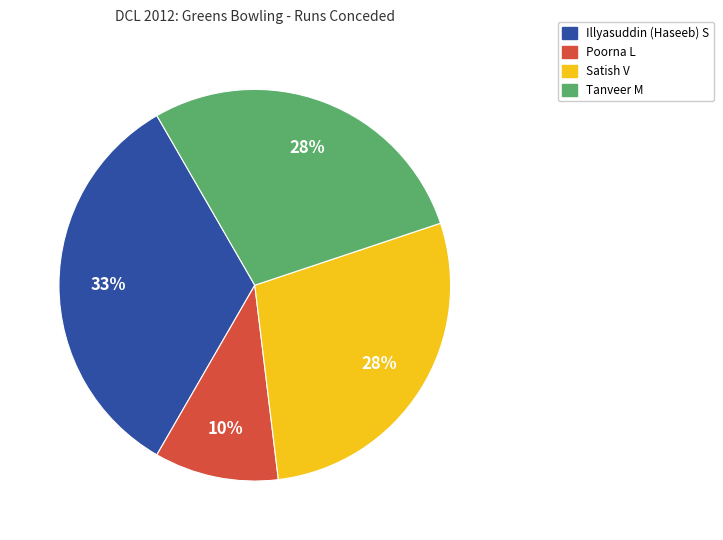

To the nearest percent, what is the combined percentage of Illyasuddin (Haseeb) S and Tanveer M?

62%